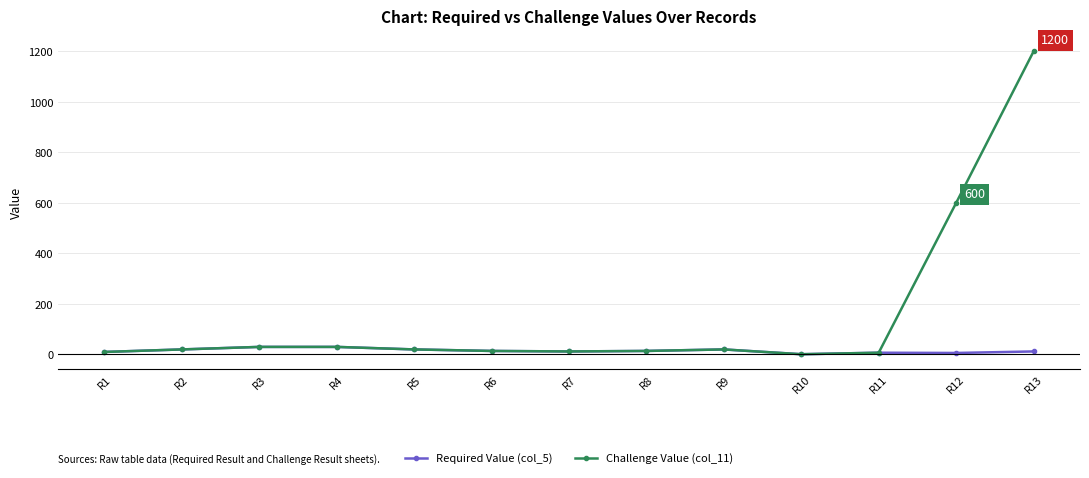

What is the value of the Required Value (col_5) point at the 3rd from the left?

30